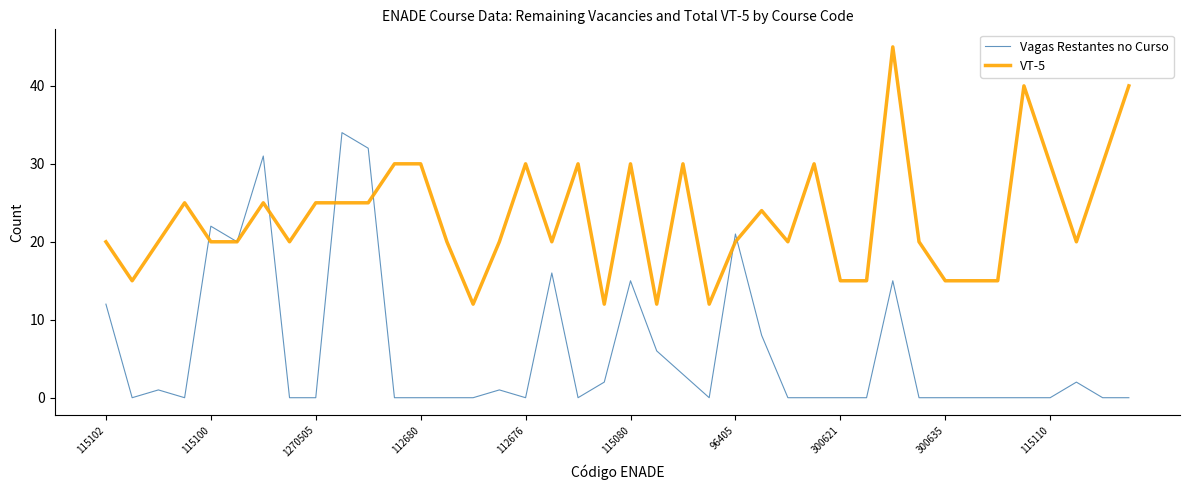

Is this an area chart (filled region under the line)?

No